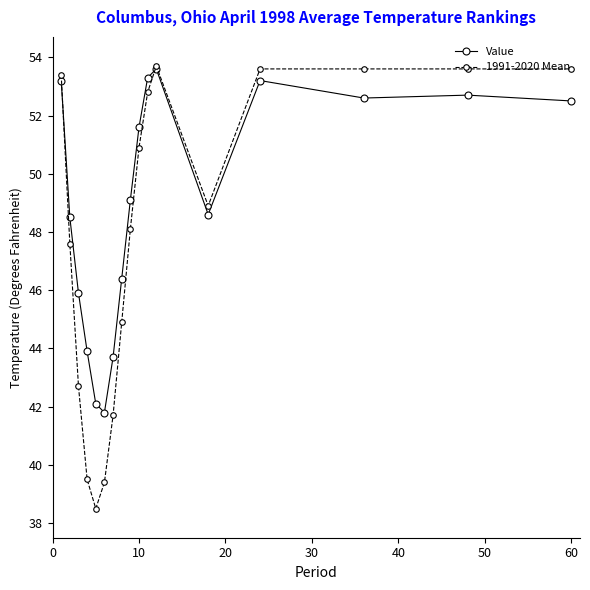

Which series has the widest spread of values?

1991-2020 Mean